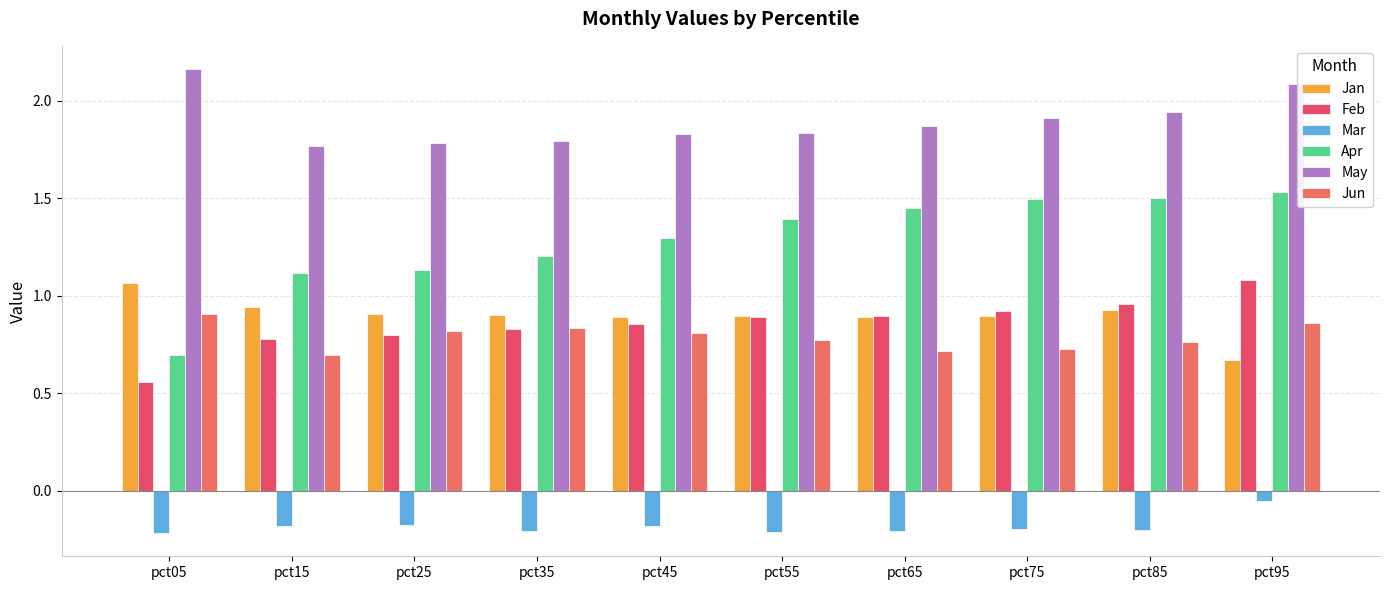

Reading left to right, list all the values displayed in this chart.

Jan: pct05=1.1	pct15=0.9	pct25=0.9	pct35=0.9	pct45=0.9	pct55=0.9	pct65=0.9	pct75=0.9	pct85=0.9	pct95=0.7
Feb: pct05=0.6	pct15=0.8	pct25=0.8	pct35=0.8	pct45=0.9	pct55=0.9	pct65=0.9	pct75=0.9	pct85=1.0	pct95=1.1
Mar: pct05=-0.2	pct15=-0.2	pct25=-0.2	pct35=-0.2	pct45=-0.2	pct55=-0.2	pct65=-0.2	pct75=-0.2	pct85=-0.2	pct95=-0.1
Apr: pct05=0.7	pct15=1.1	pct25=1.1	pct35=1.2	pct45=1.3	pct55=1.4	pct65=1.5	pct75=1.5	pct85=1.5	pct95=1.5
May: pct05=2.2	pct15=1.8	pct25=1.8	pct35=1.8	pct45=1.8	pct55=1.8	pct65=1.9	pct75=1.9	pct85=1.9	pct95=2.1
Jun: pct05=0.9	pct15=0.7	pct25=0.8	pct35=0.8	pct45=0.8	pct55=0.8	pct65=0.7	pct75=0.7	pct85=0.8	pct95=0.9